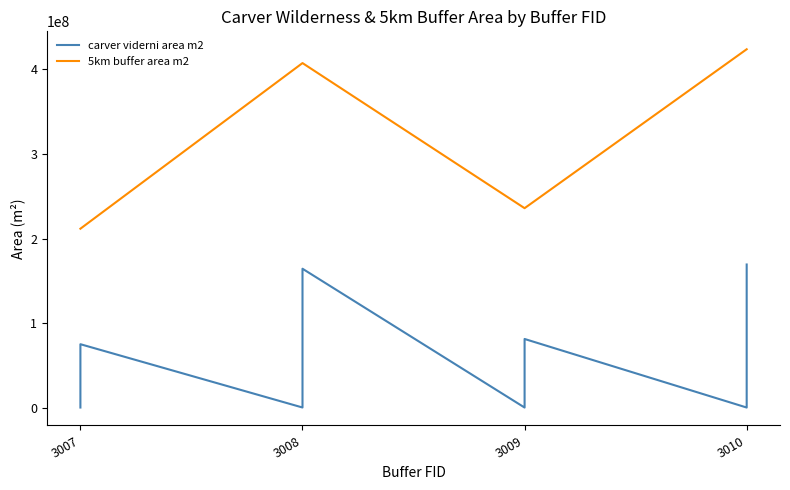

How many data points in carver viderni area m2 are less than 75021200?

6